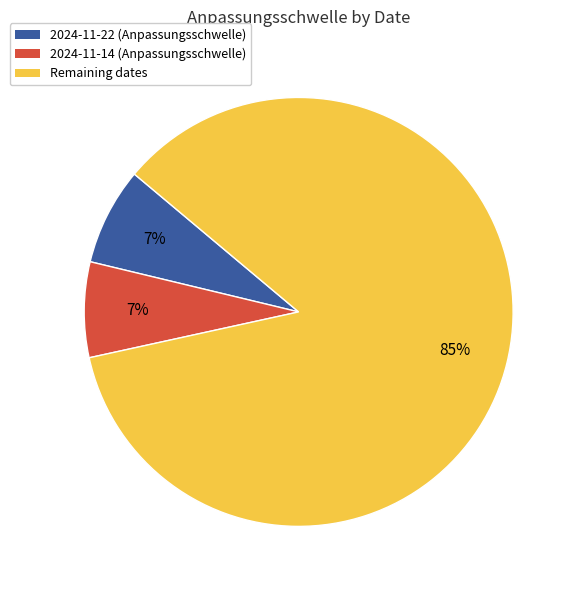

To the nearest percent, what is the average slice percentage?

33%